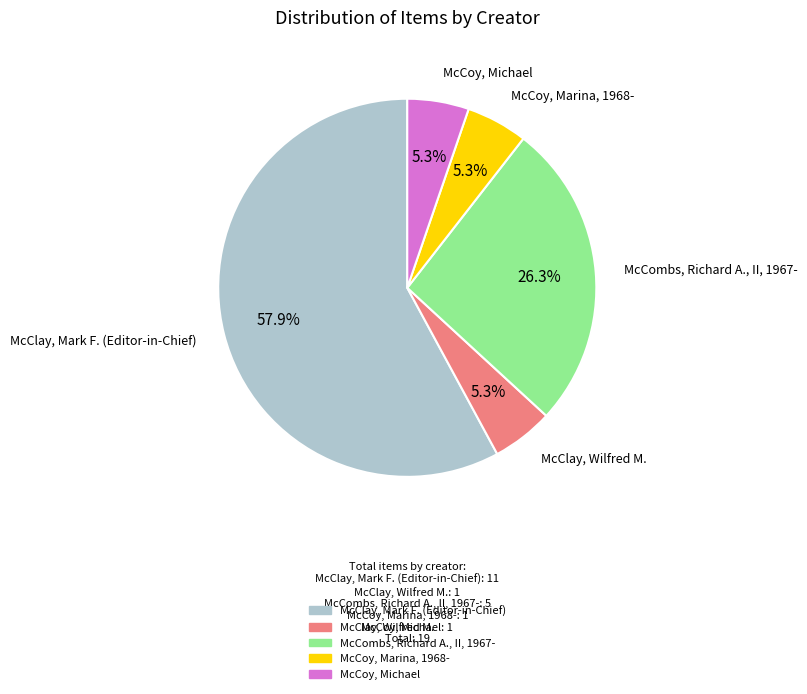

Combined, do McCoy, Michael and McClay, Wilfred M. account for over 50%?

No